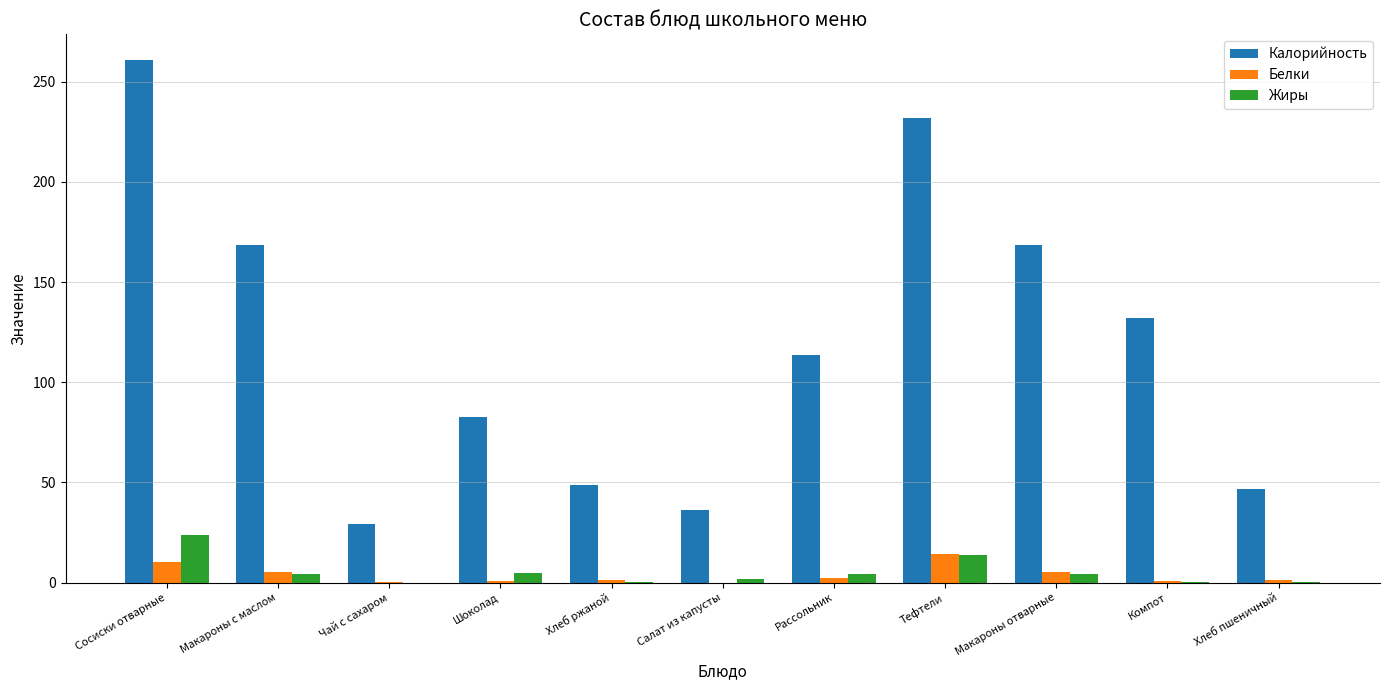

Is the value of Белки at Тефтели greater than the value of Калорийность at Макароны с маслом?

No